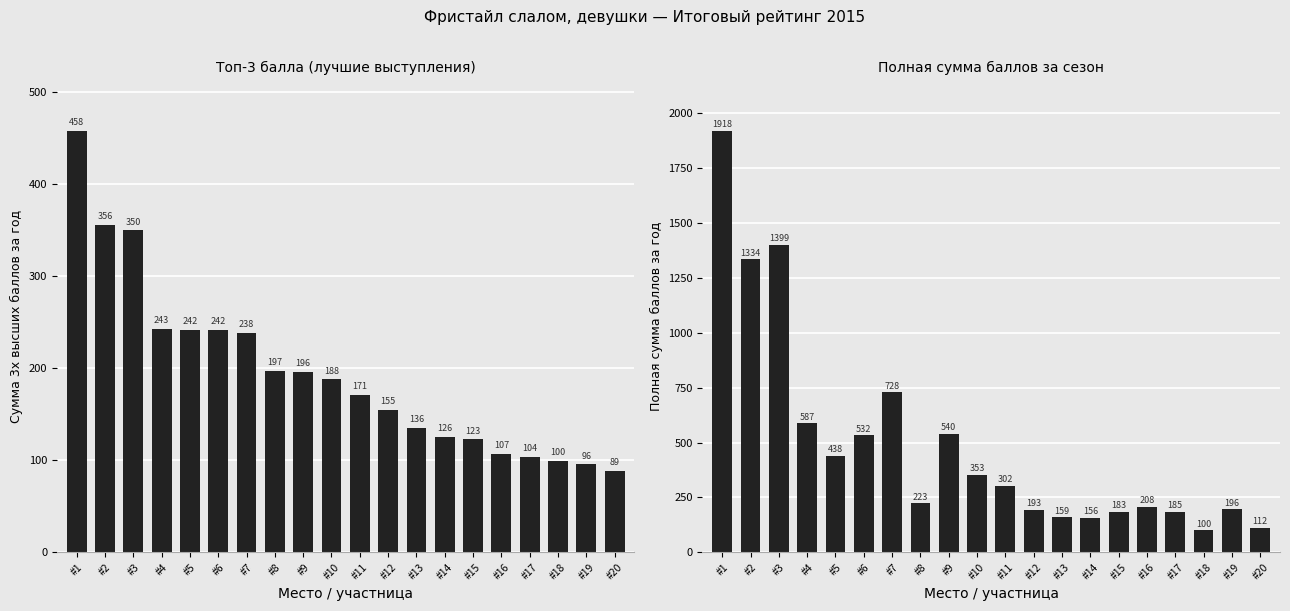

How many data points in Полная сумма баллов за год are less than 302?

10